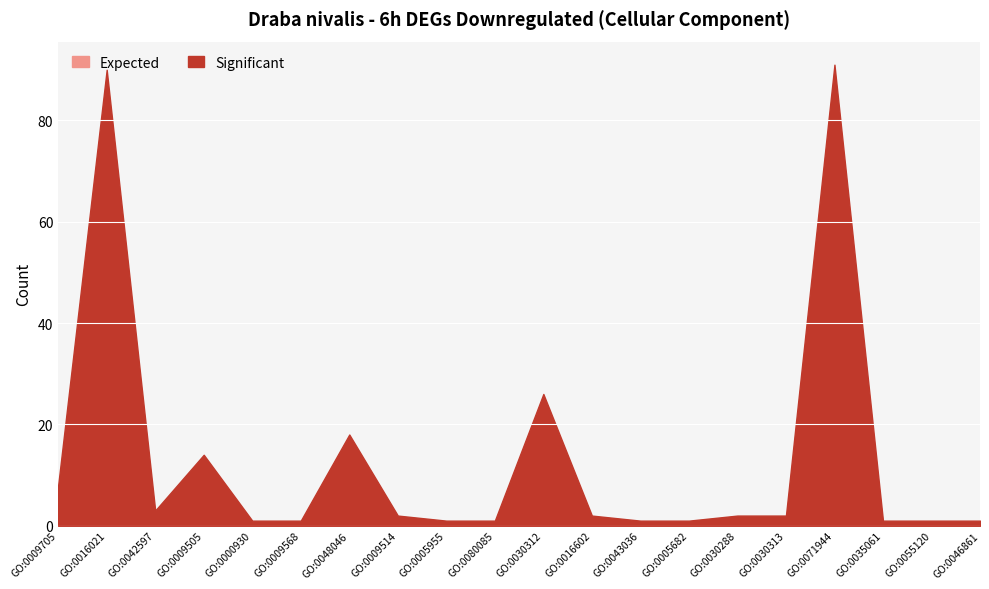

At which label does Expected reach its peak?

GO:0071944